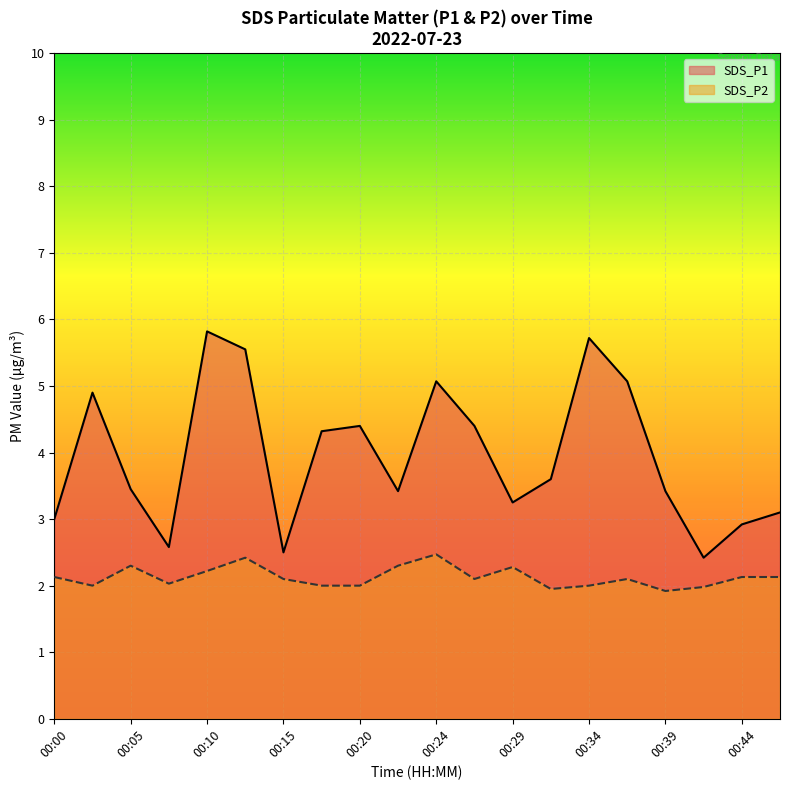

The value of SDS_P2 at 00:29 is 2.3. True or false?

True